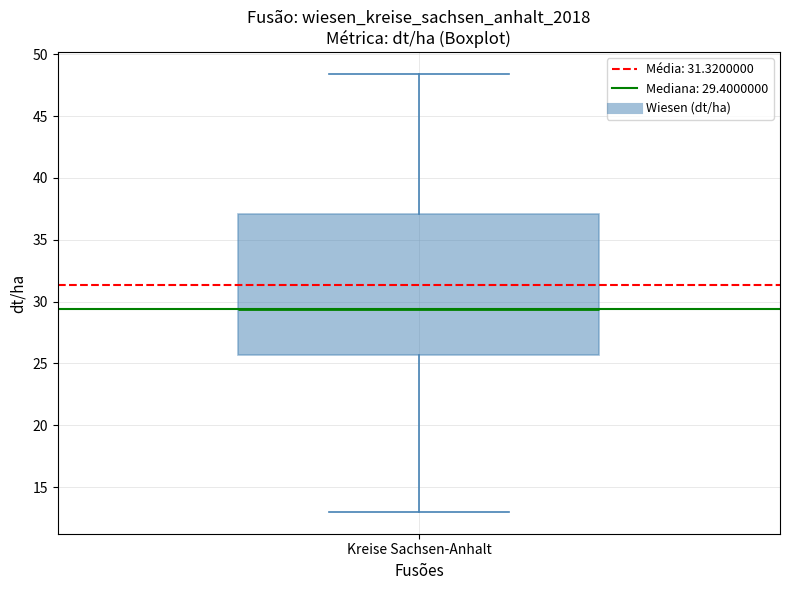

Where does the median line of the box for Kreise Sachsen-Anhalt sit on the y-axis? The values are not printed on the chart, so give them approximately, as read against the axis.

29.5